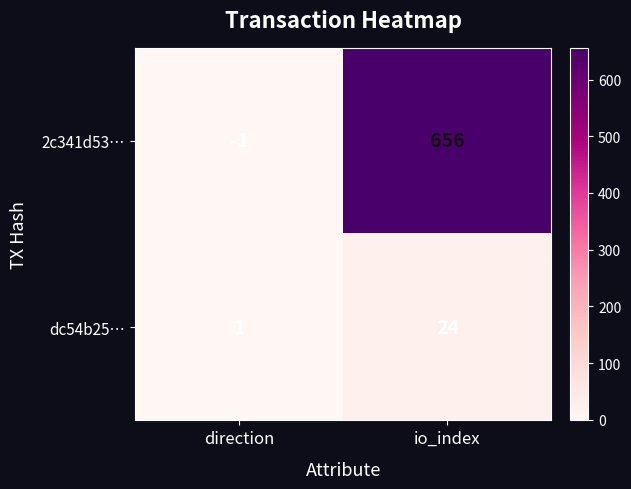

Which series changed the most between direction and io_index?

2c341d53…